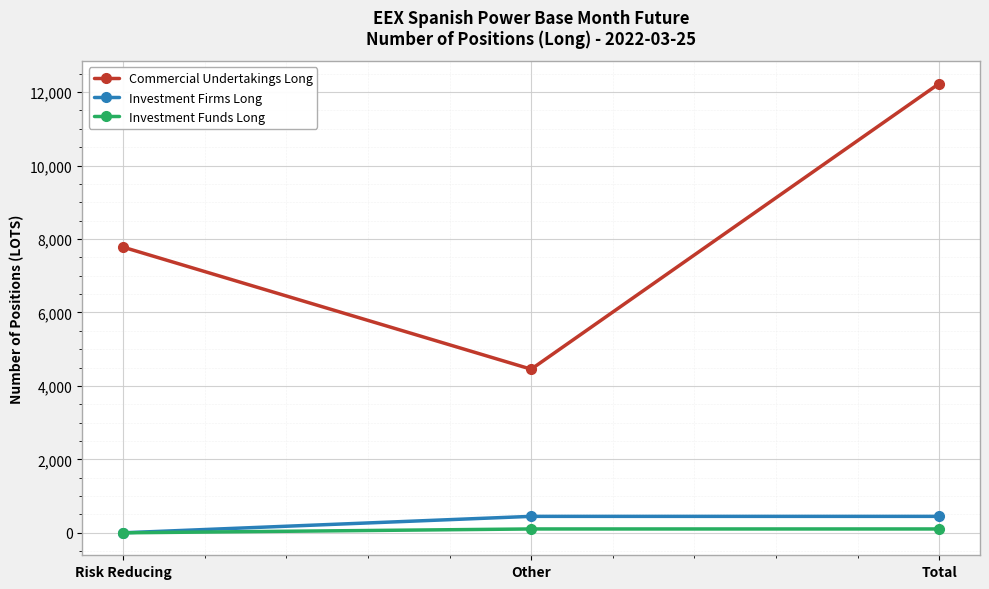

Which series has the largest range (max minus min)?

Commercial Undertakings Long